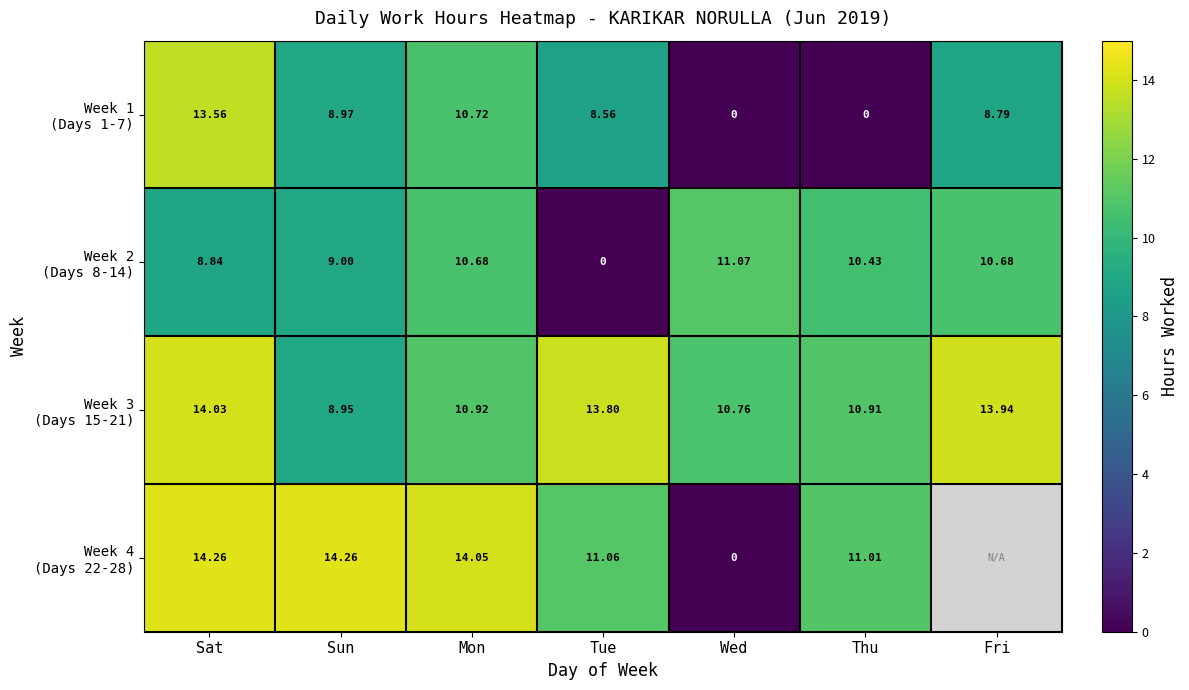

The Week 4 (Days 22-28) series shows 0.0 at Wed. True or false?

True